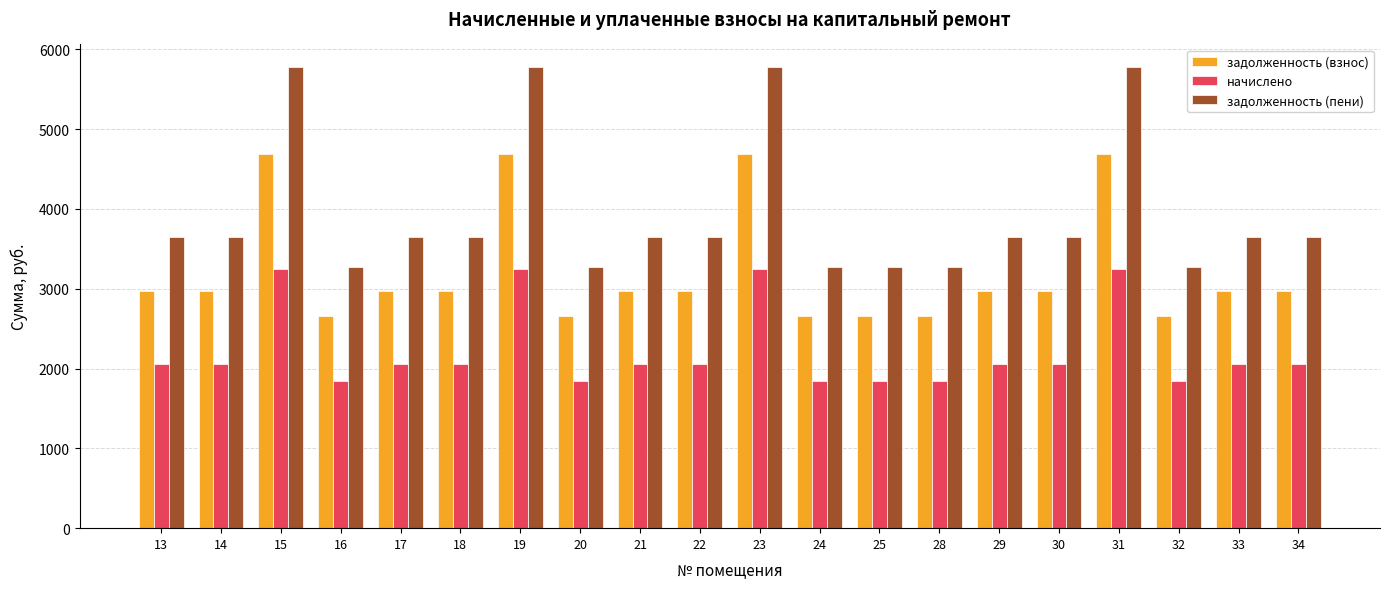

What is the smallest value displayed?

1842.8